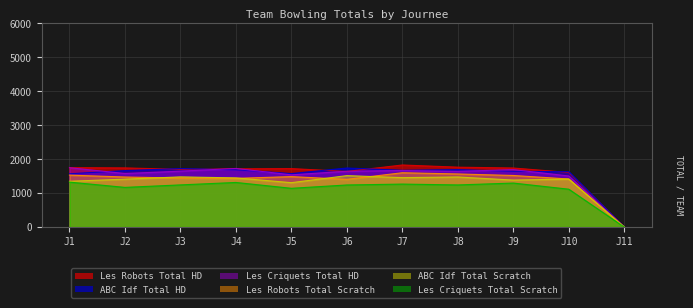

Is the value of Les Criquets Total Scratch at J2 greater than the value of Les Criquets Total HD at J7?

No